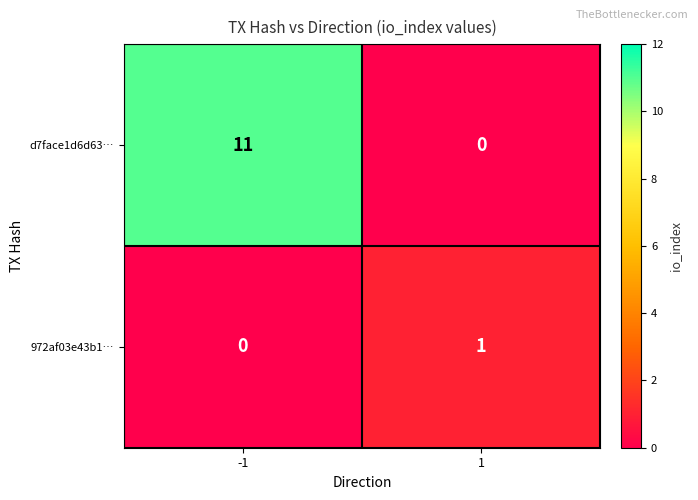

What is the greatest value displayed?

11